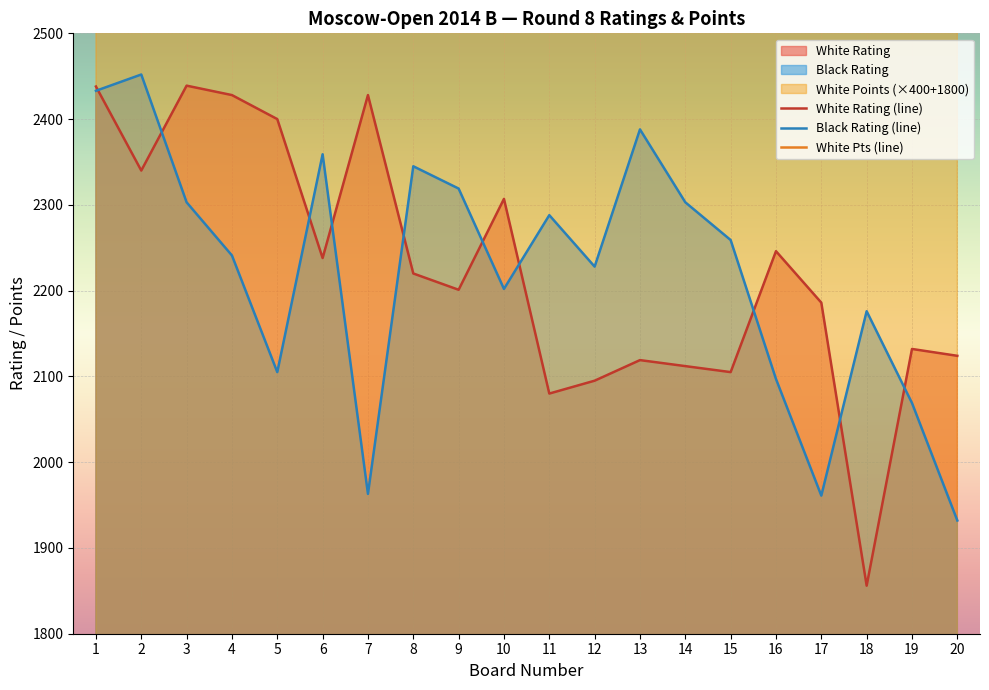

What is the total value across all series at 19?

7801